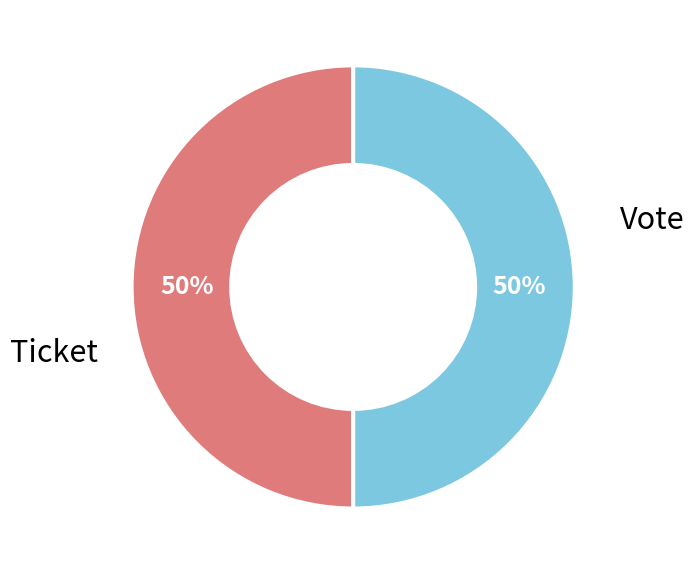

To the nearest percent, what is the average slice percentage?

50%